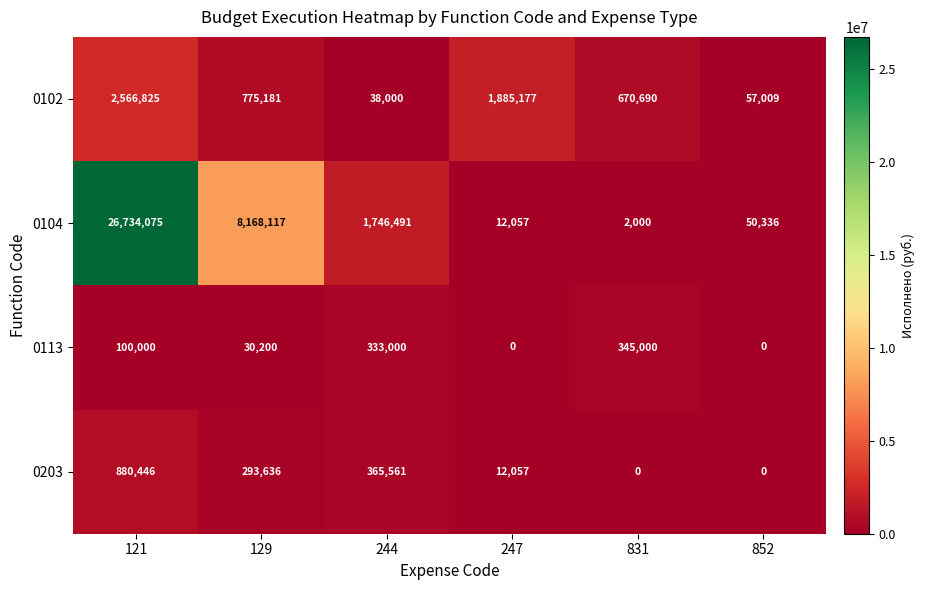

True or false: 0102 has a value of 93778 at 852.

False